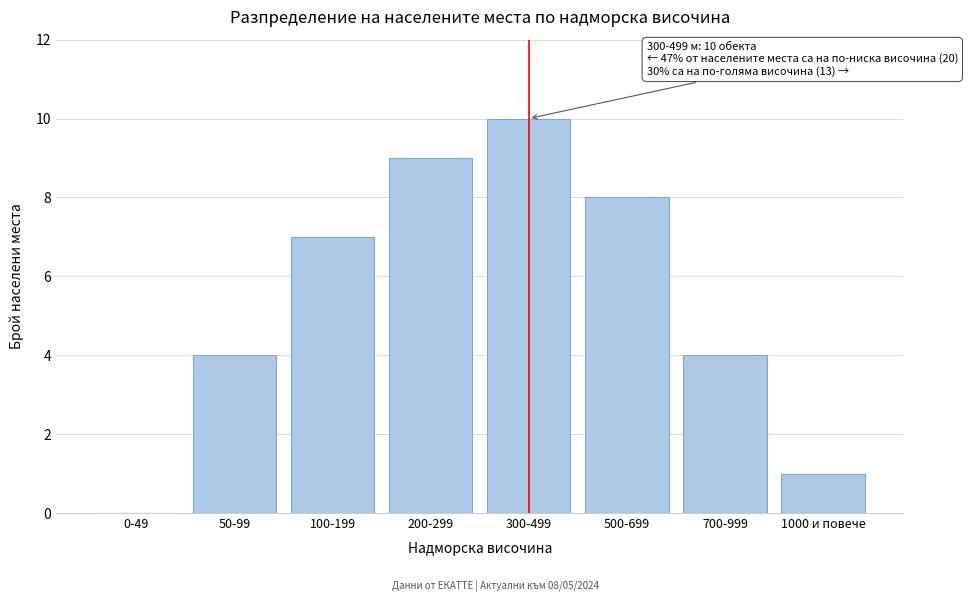

Reading right to left, list all the values displayed in this chart.

1000 и повече=1	700-999=4	500-699=8	300-499=10	200-299=9	100-199=7	50-99=4	0-49=0